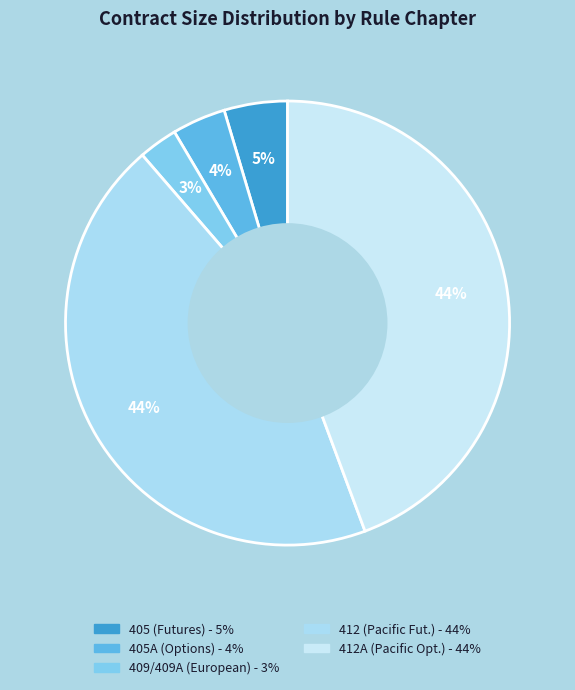

How many slices are in this pie chart?

5